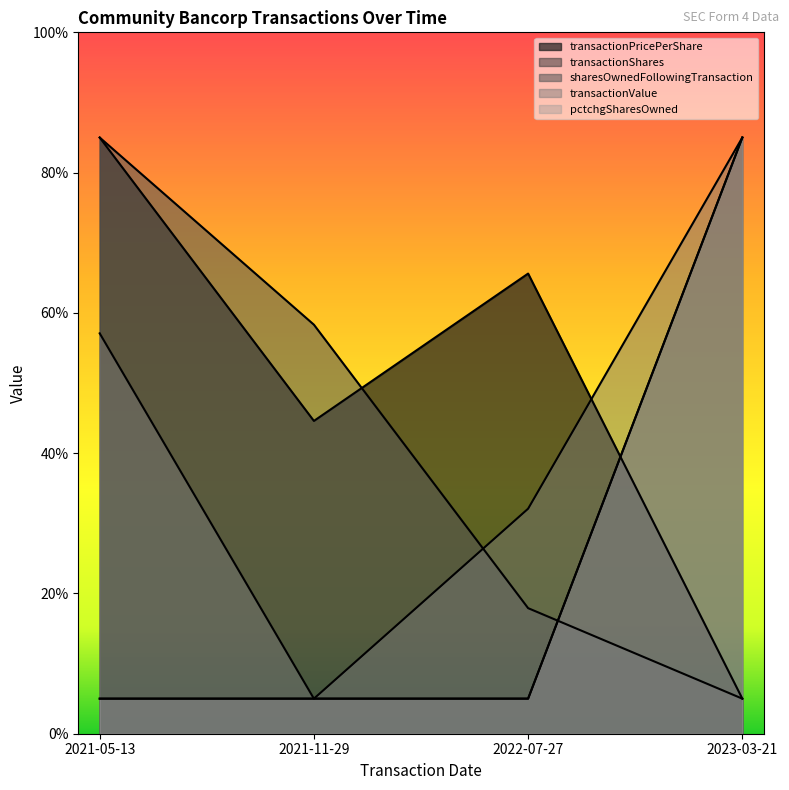

What is the highest value of the sharesOwnedFollowingTransaction series?

85.0